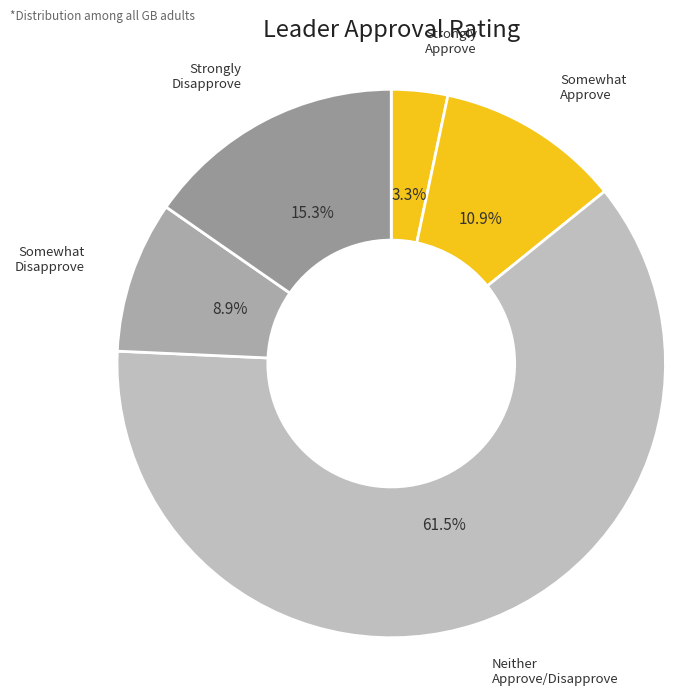

How many segments does this pie chart have?

5